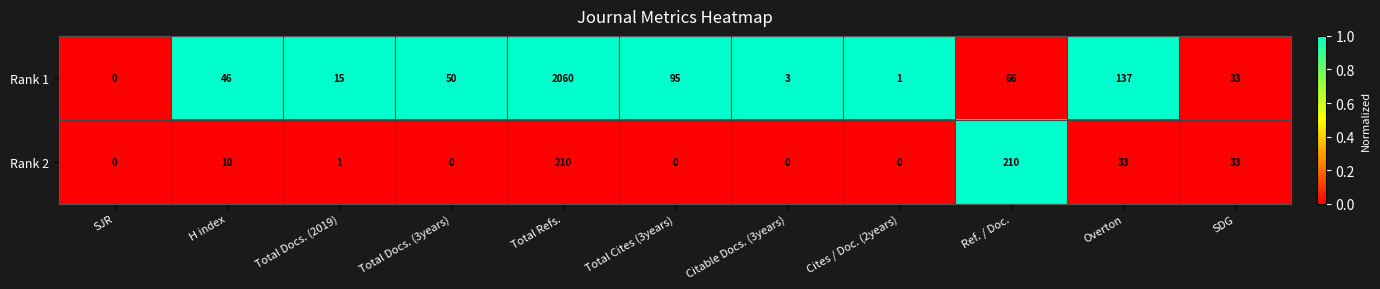

Which label corresponds to the largest value in the chart?

Total Refs.